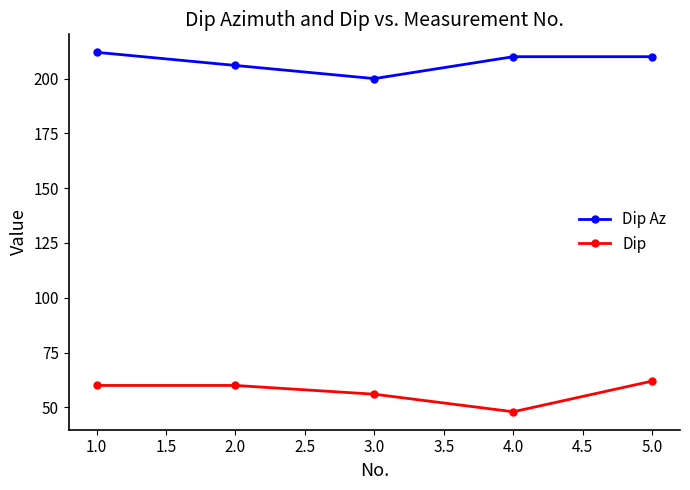

List the series in order of their peak value, highest first.

Dip Az, Dip